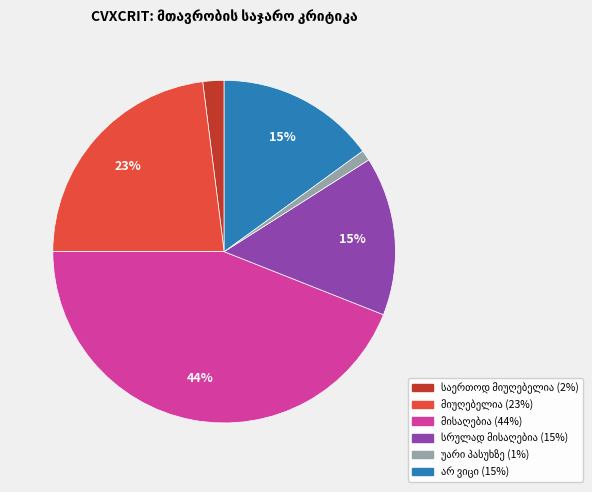

To the nearest percent, what is the difference between the largest and smallest slice percentages?

43%